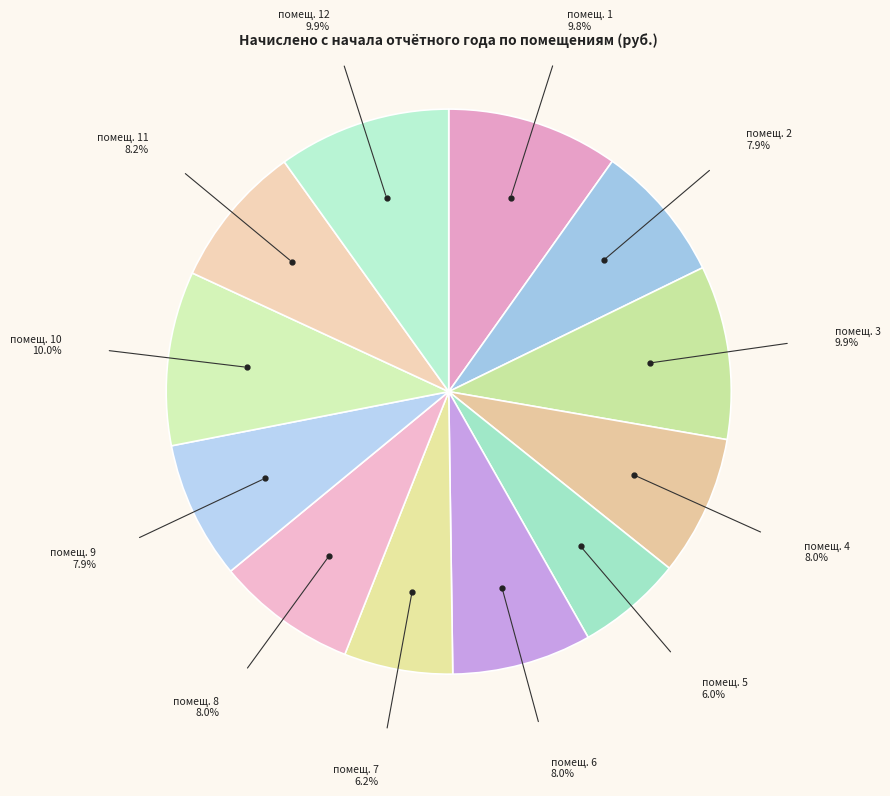

How many slices are in this pie chart?

12